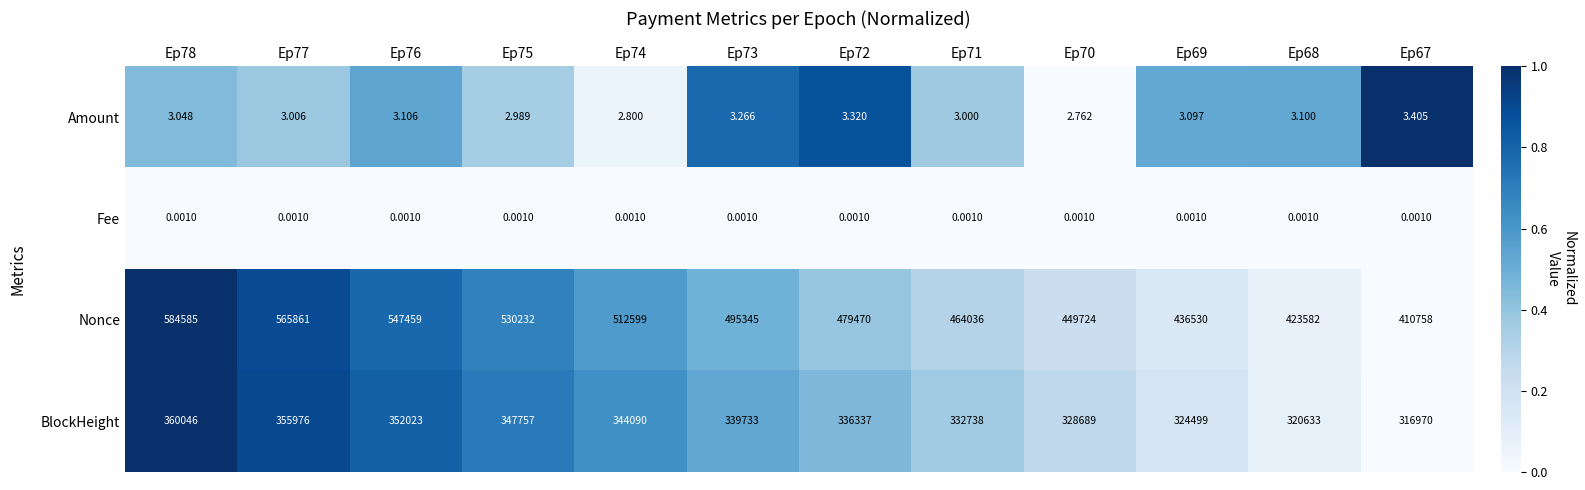

Rank the series by their maximum value, from lowest to highest.

Fee, Amount, BlockHeight, Nonce